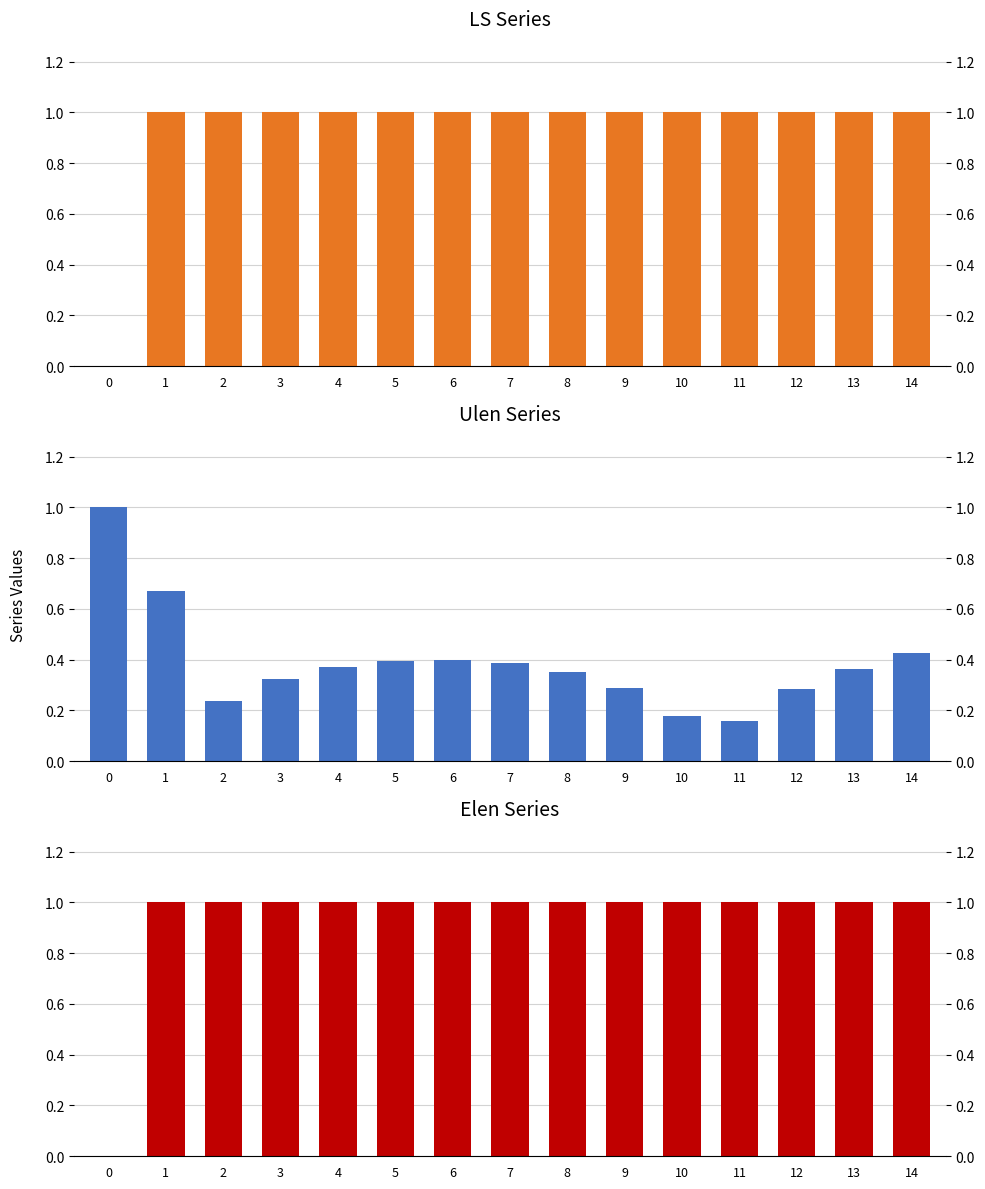

How many LS values are between 1 and 2?

14